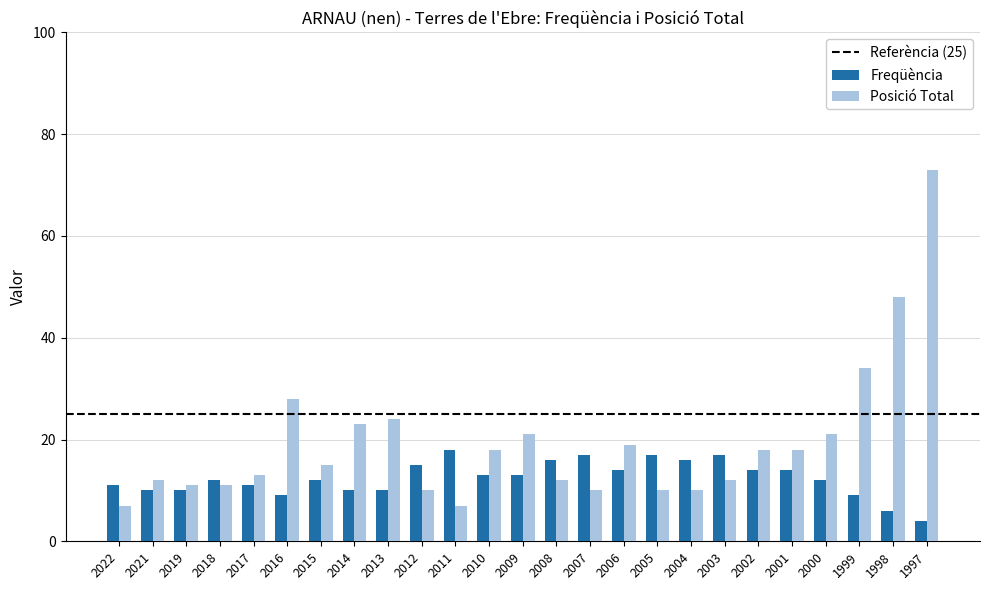

What is the sum of the Freqüència values at 2004 and 2012?

31